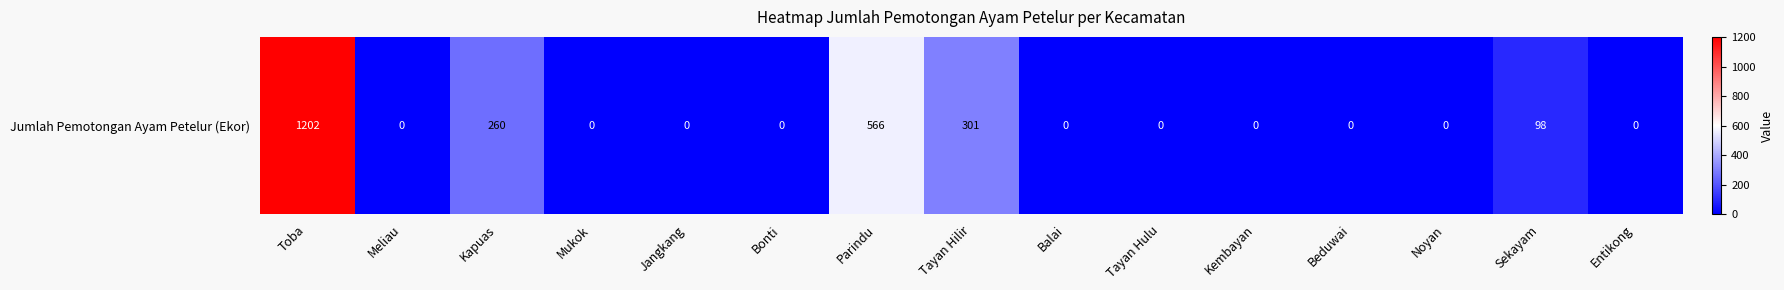

Reading right to left, transcribe all the data shown in this chart.

0	98	0	0	0	0	0	301	566	0	0	0	260	0	1202